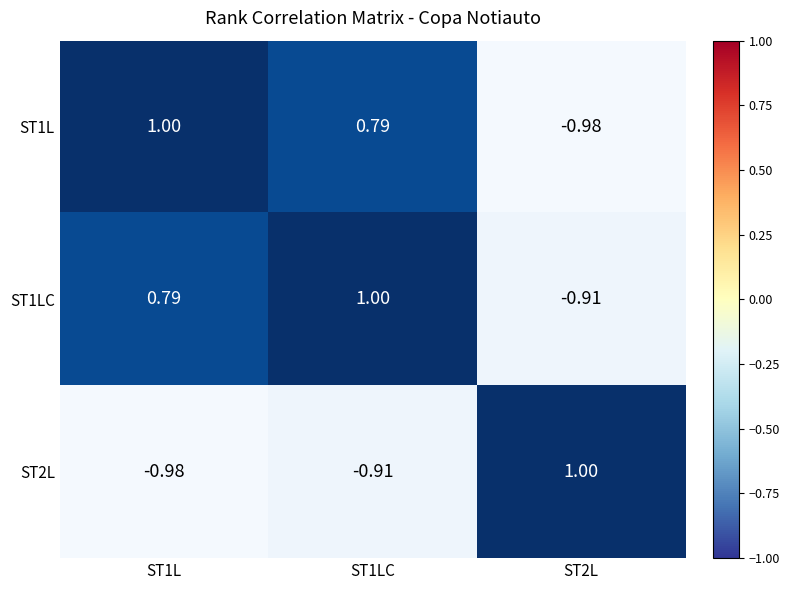

Is the value of ST1LC at ST1LC greater than the value of ST2L at ST1LC?

Yes